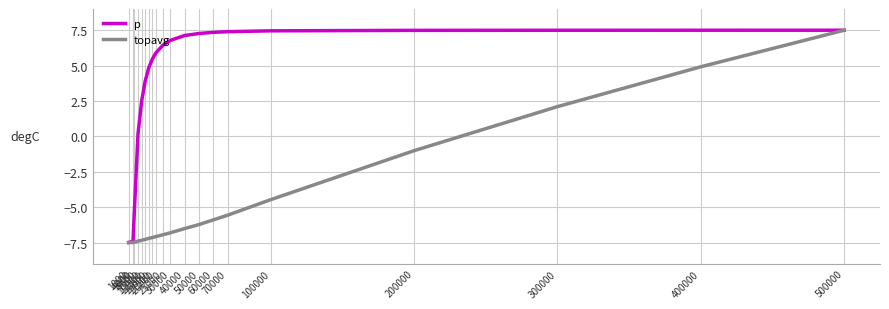

What is the sum of all p values?

82.6